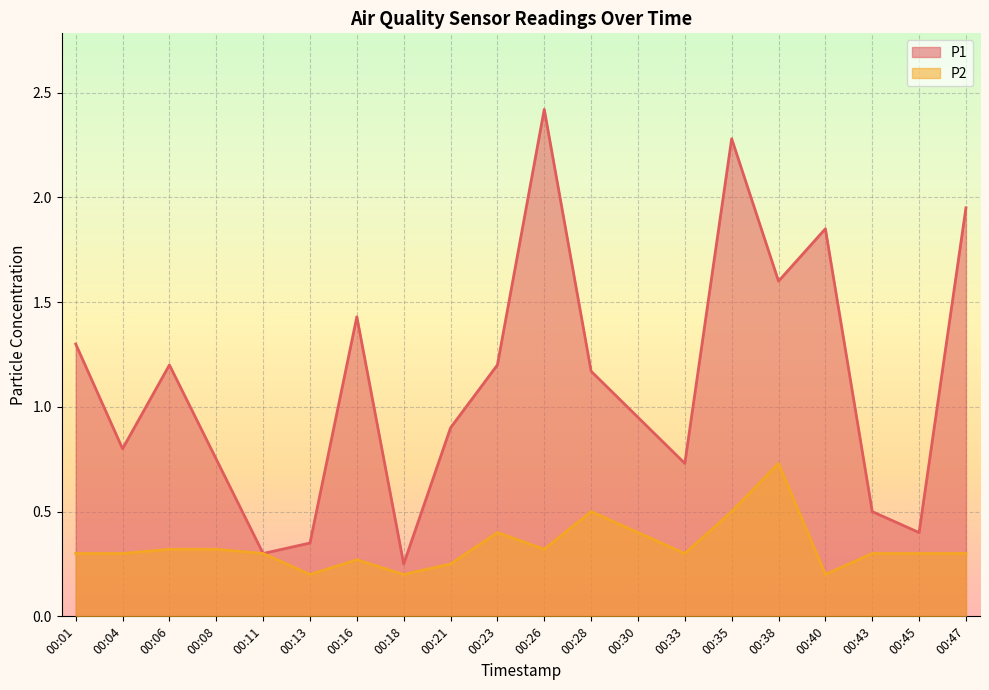

What is the maximum value shown in the chart?

2.4